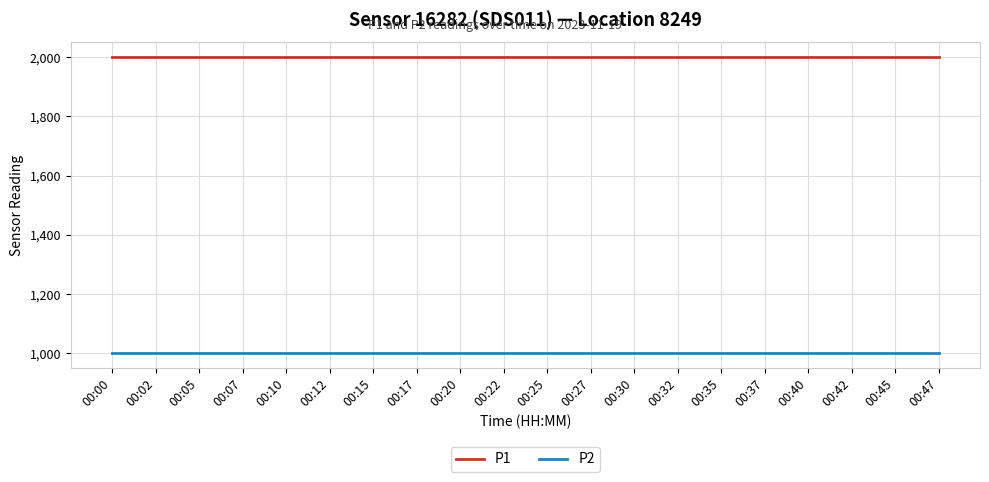

True or false: P2 and P1 intersect in this chart.

False